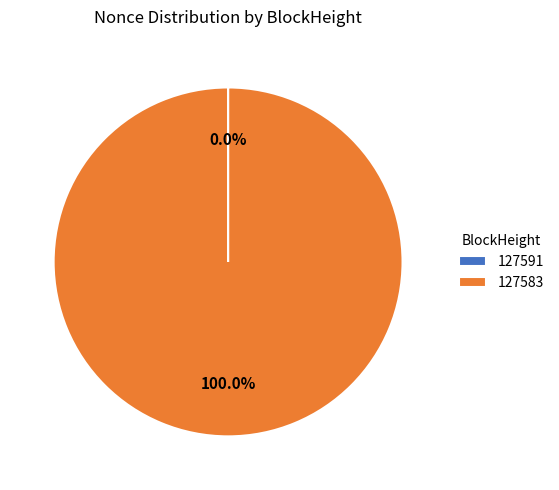

Which slice is the largest?

127583